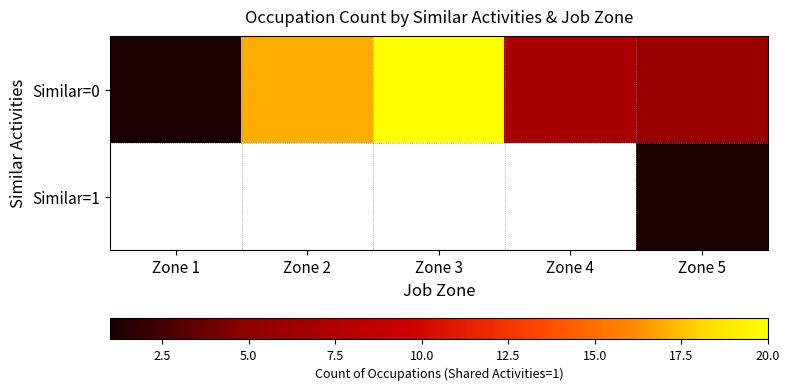

Which series has the widest spread of values?

Similar=0